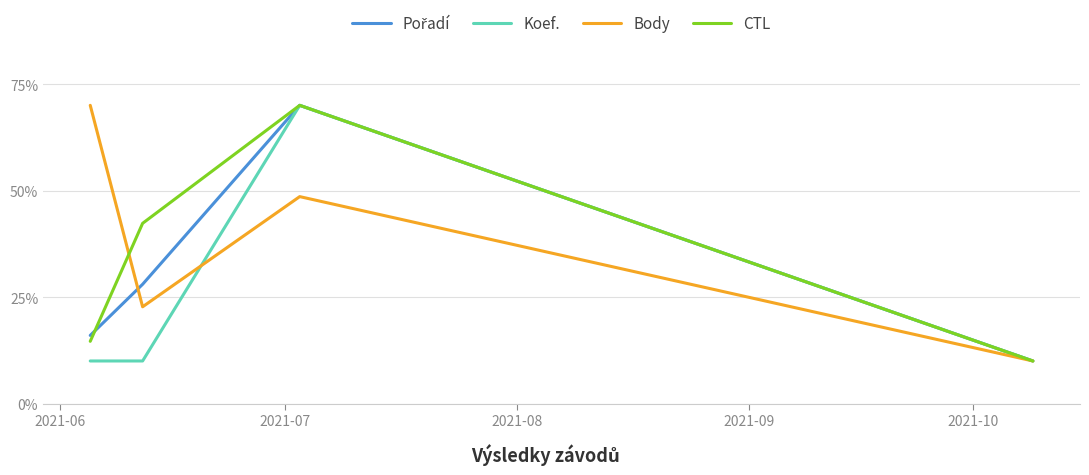

What is the maximum value shown in the chart?

70.0